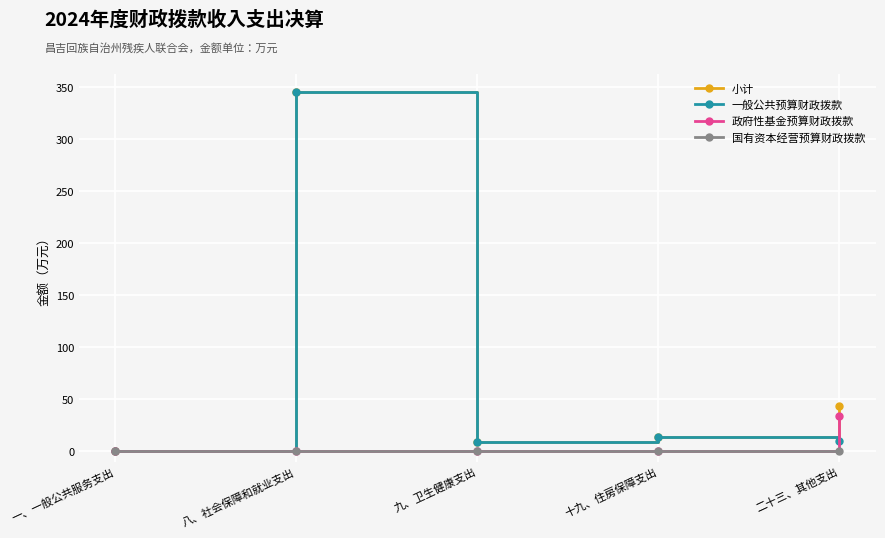

At which category is the sum across all series the highest?

八、社会保障和就业支出